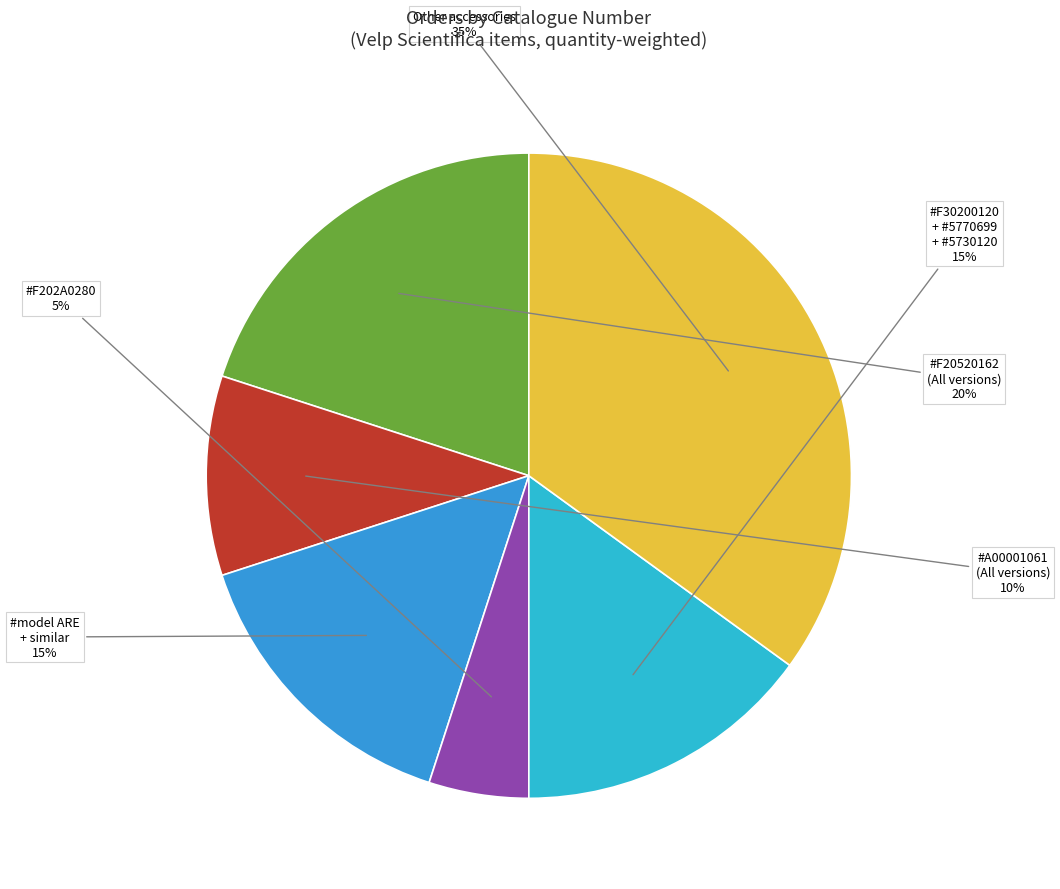

Count the number of slices in the pie.

6